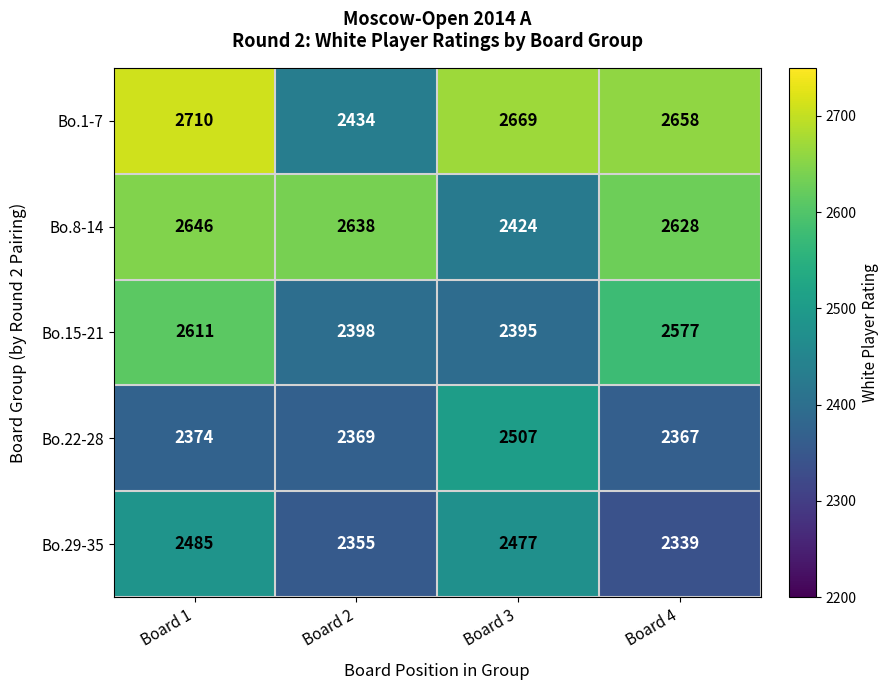

What is the difference between the maximum and second lowest values in the Bo.15-21 series?

213